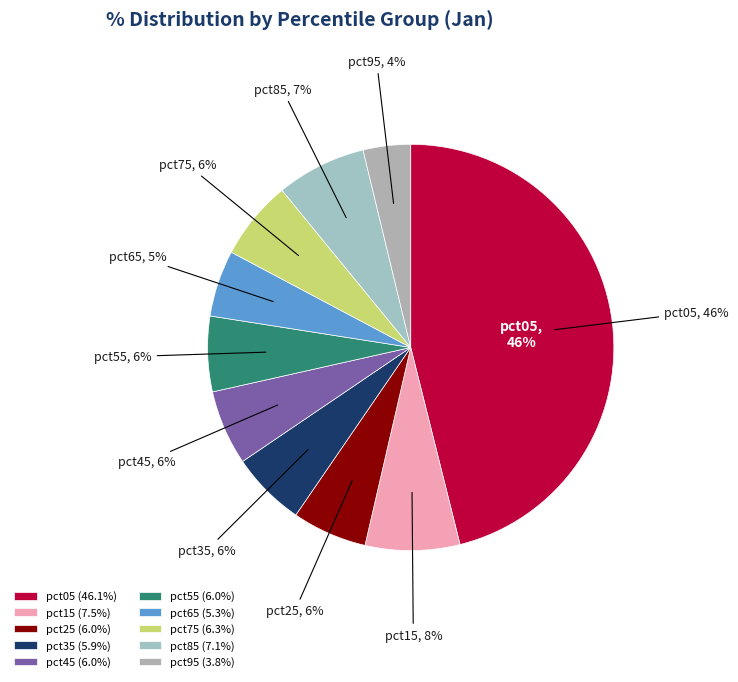

Combined, what portion of the pie is pct15 and pct95?

11.3%